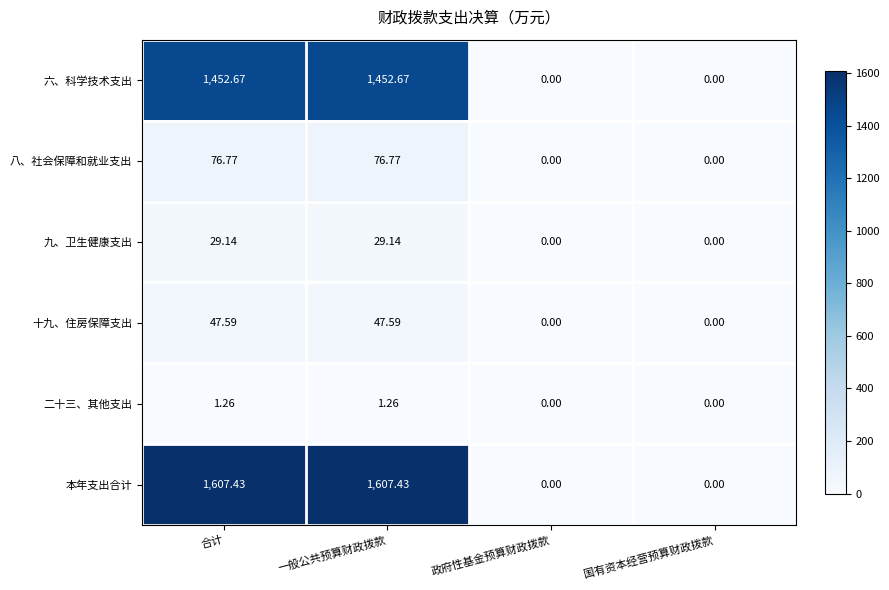

How many values in 二十三、其他支出 are above zero?

2